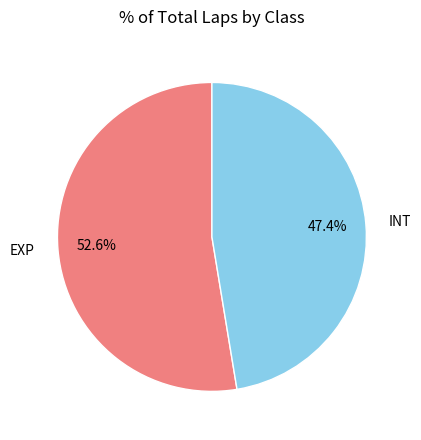

Rank the categories by value from lowest to highest.

INT, EXP